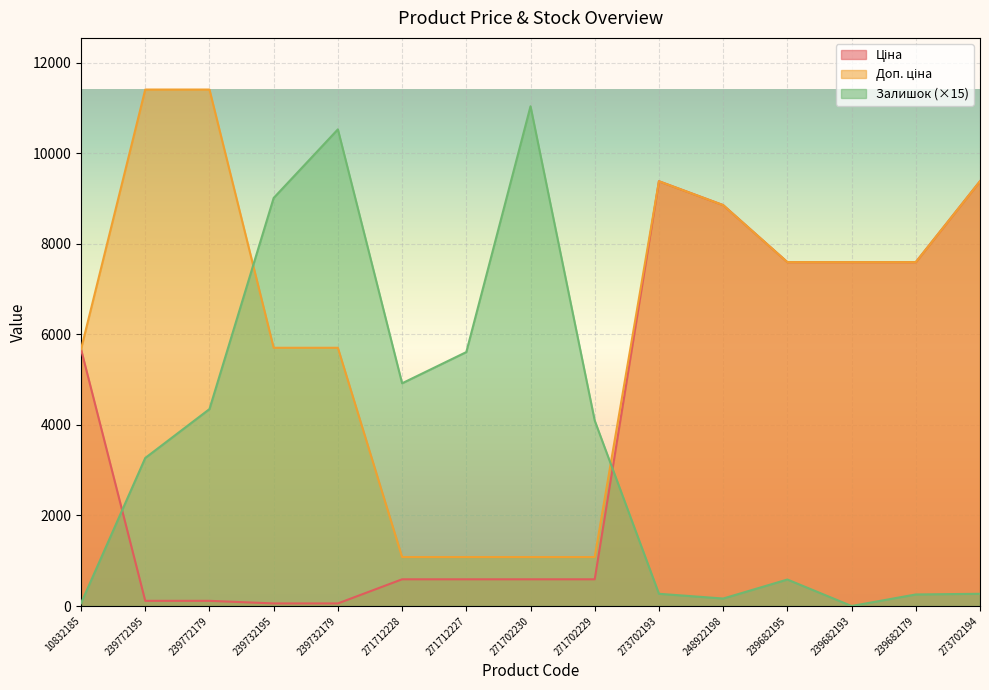

Where do Ціна and Залишок first cross each other?

10832185 and 239772195